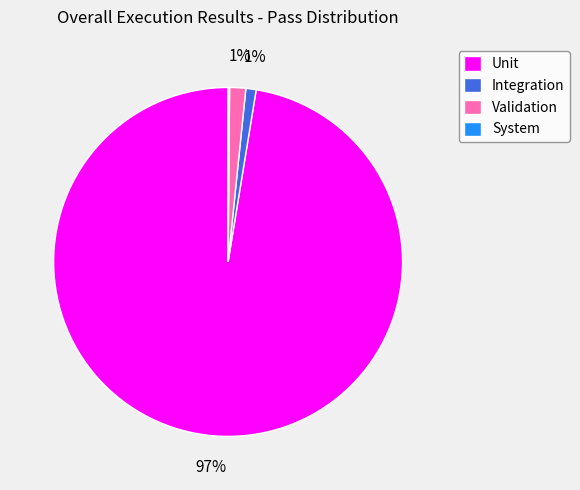

To the nearest percent, what percentage of the pie is Integration?

1%